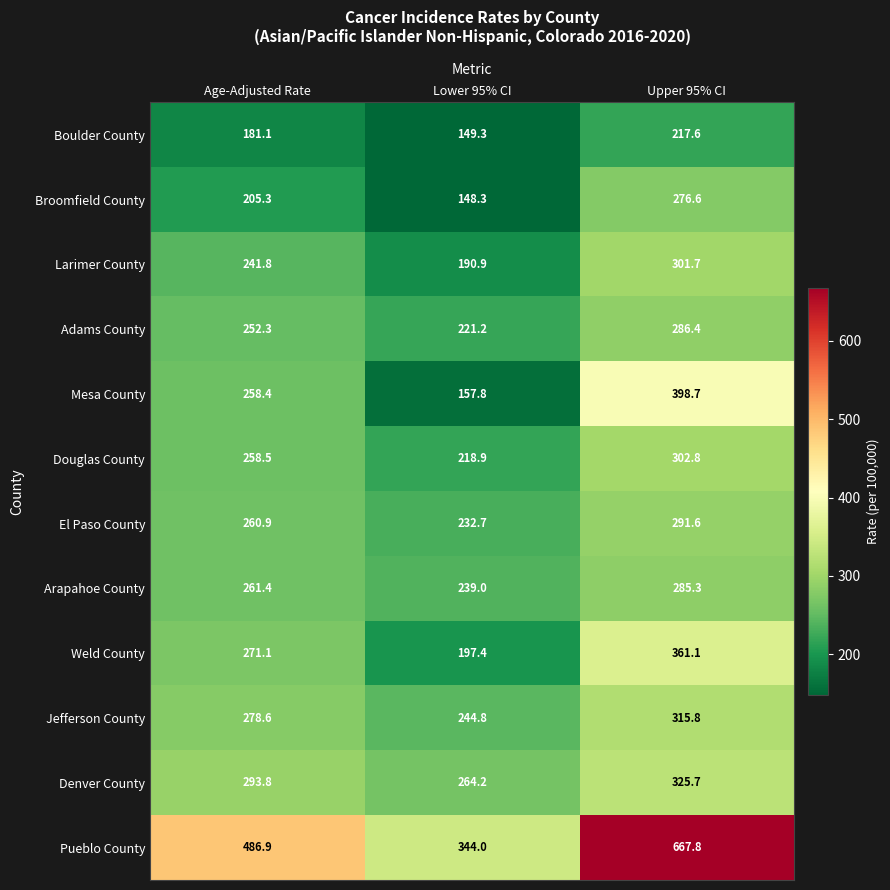

At which category does the chart reach its peak across all series?

Upper 95% CI